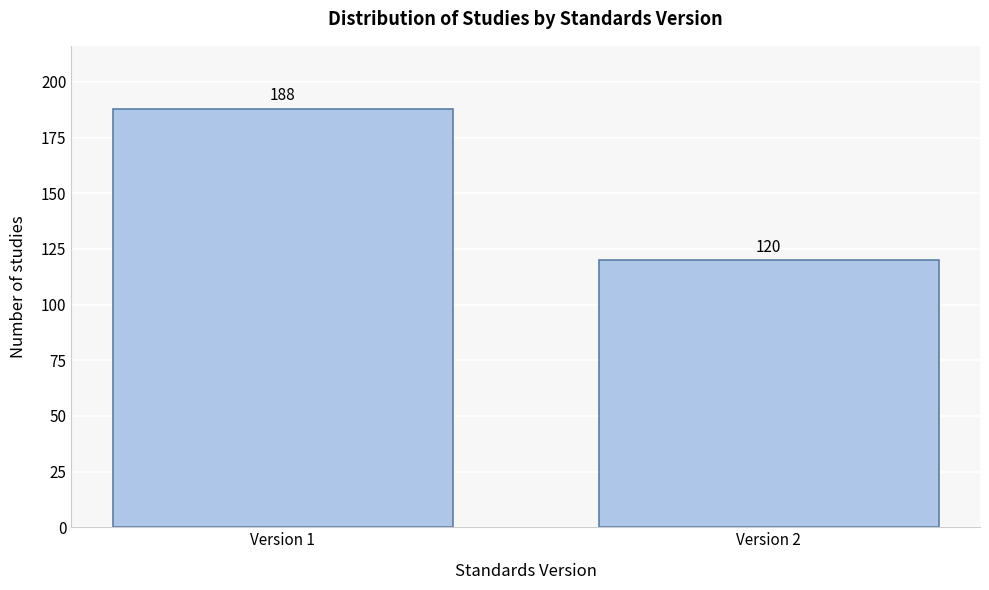

Reading left to right, extract all data points from this chart.

188	120